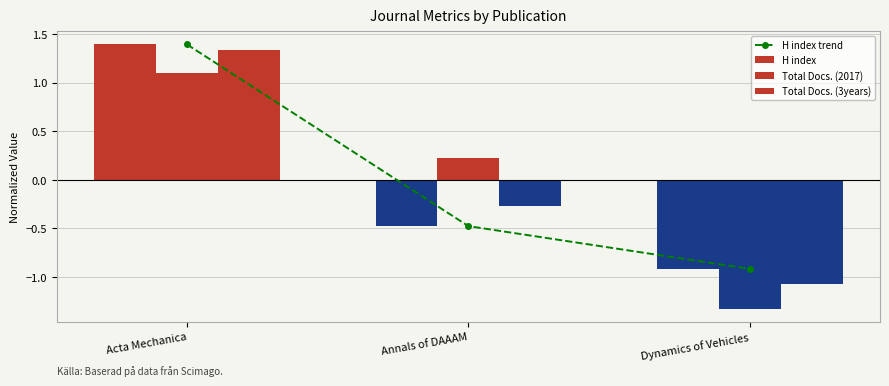

Is it true that Total Docs. (2017) equals -1.3 at Dynamics of Vehicles?

True